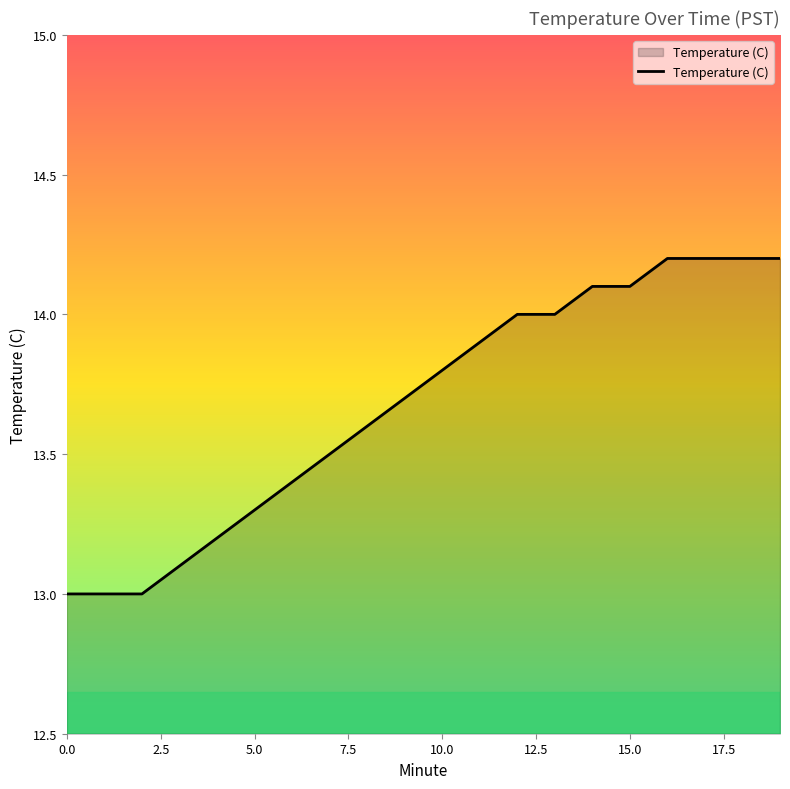

What is the greatest value displayed?

14.2